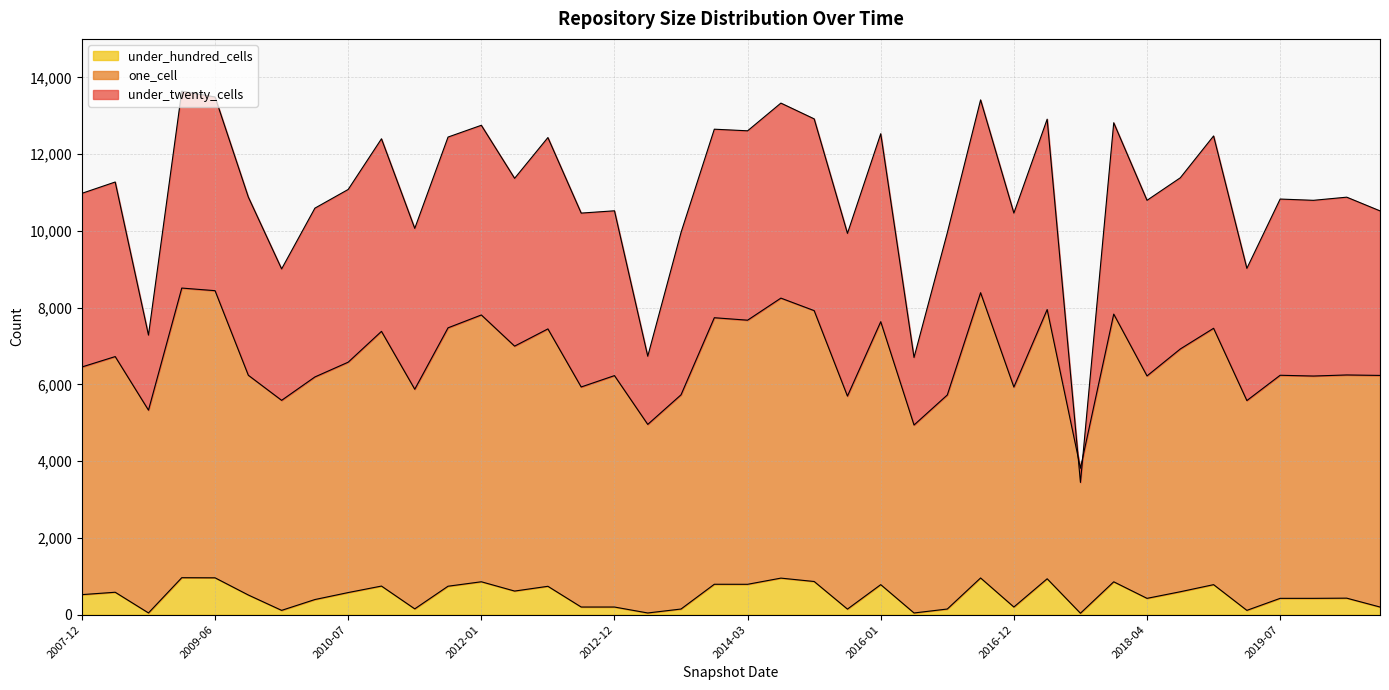

The under_hundred_cells series shows 245 at 2008-04-01. True or false?

False